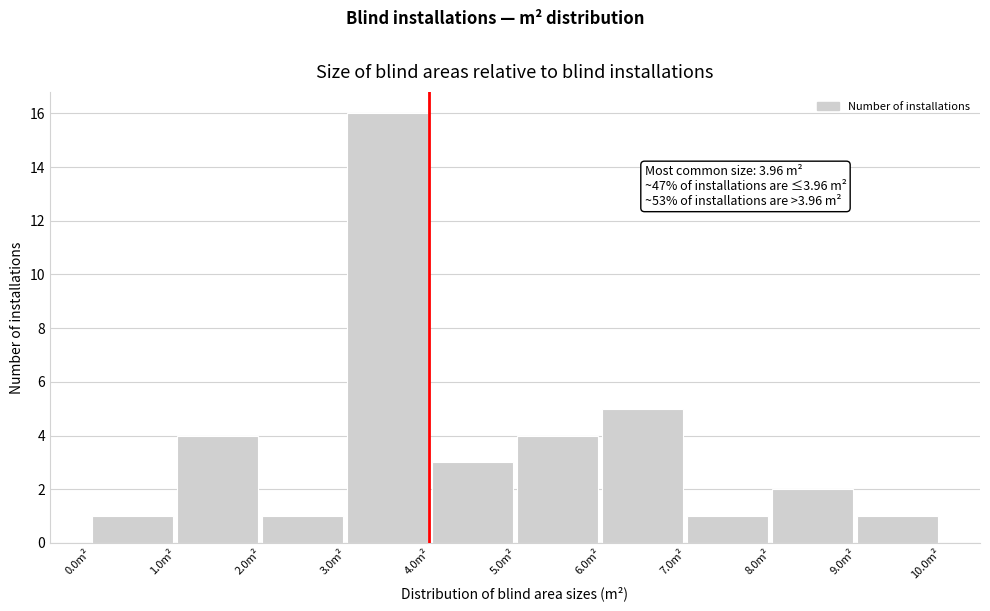

Which range on the x-axis has the tallest bar?

3 to 4